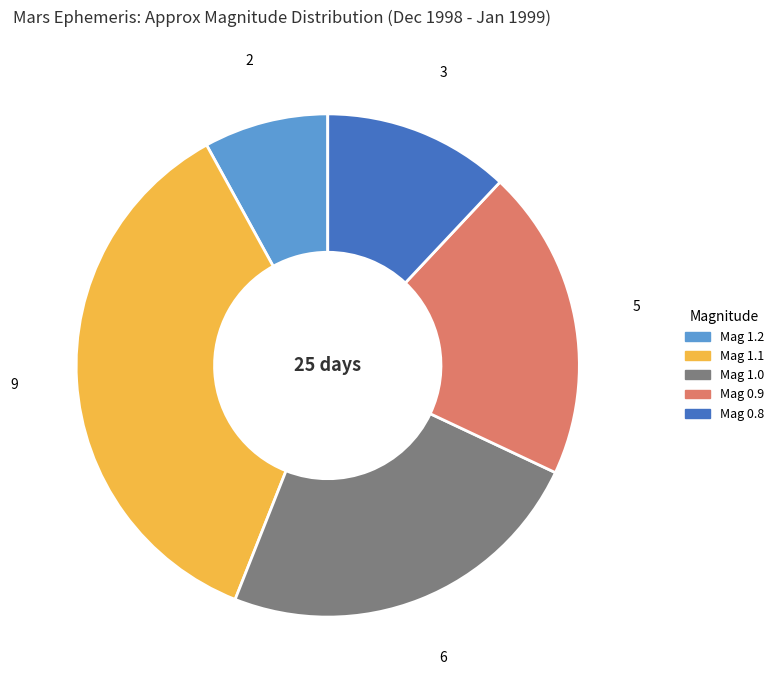

Do Mag 1.1 and Mag 1.2 together represent more than half of the pie?

No